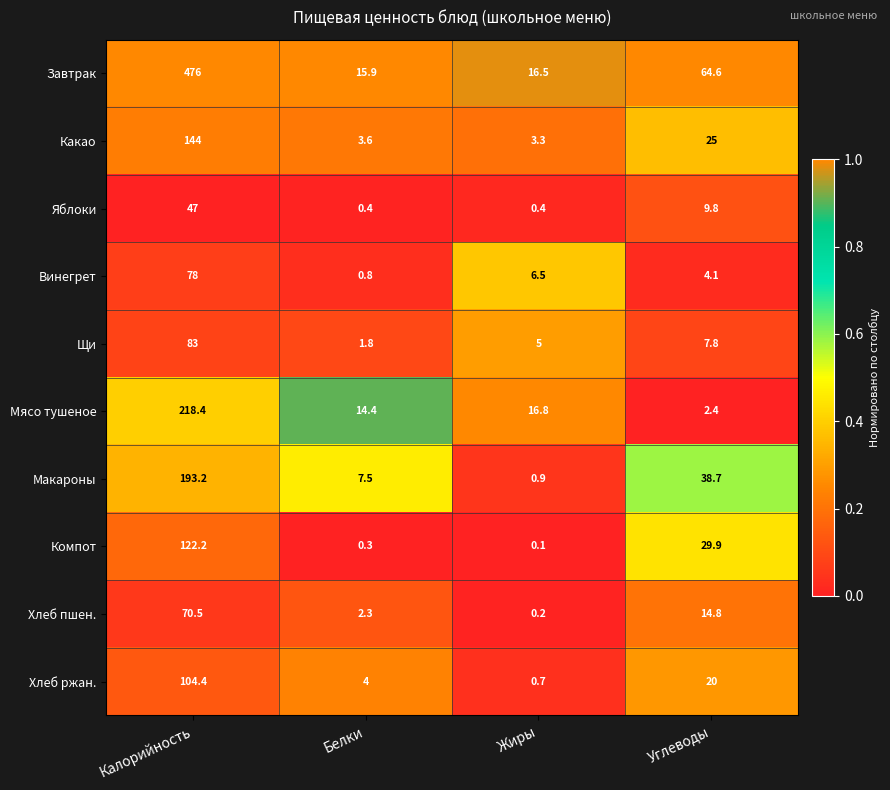

Which category has the lowest value across all series?

Жиры